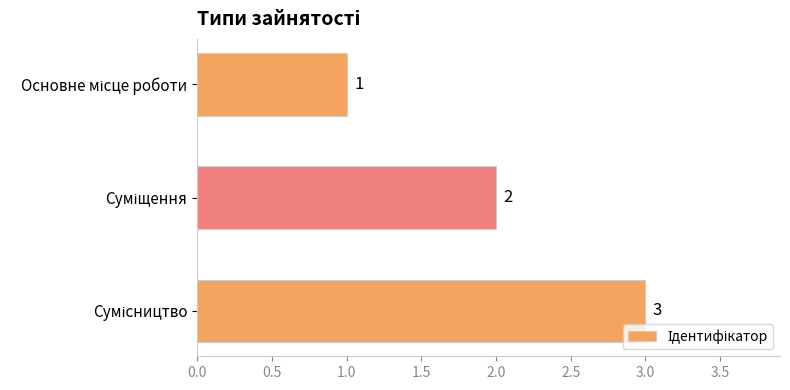

Are the bars horizontal?

Yes